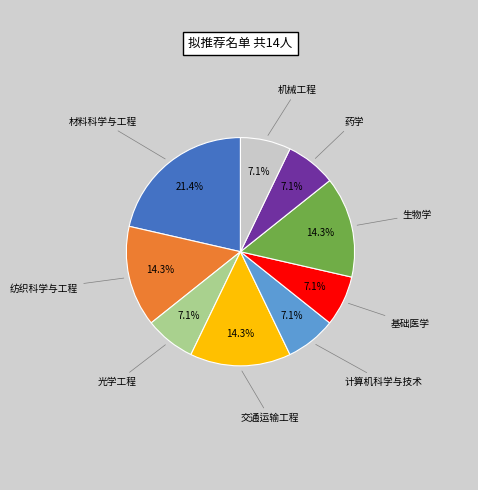

Does any single category account for the majority?

No